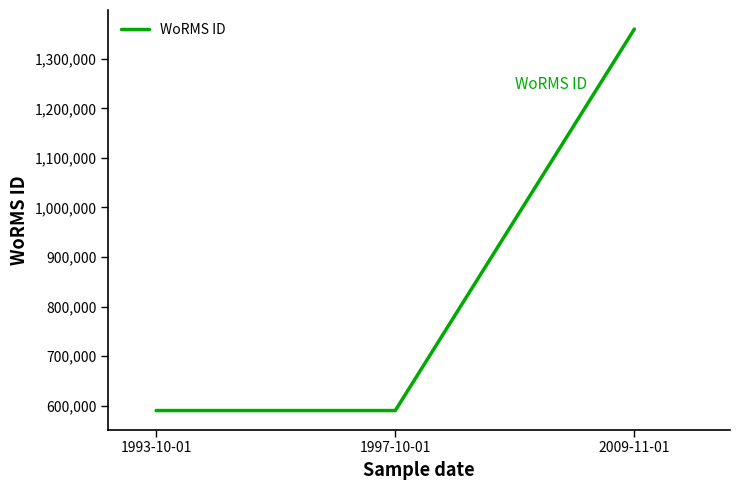

What is the difference between the maximum and minimum values?

769334